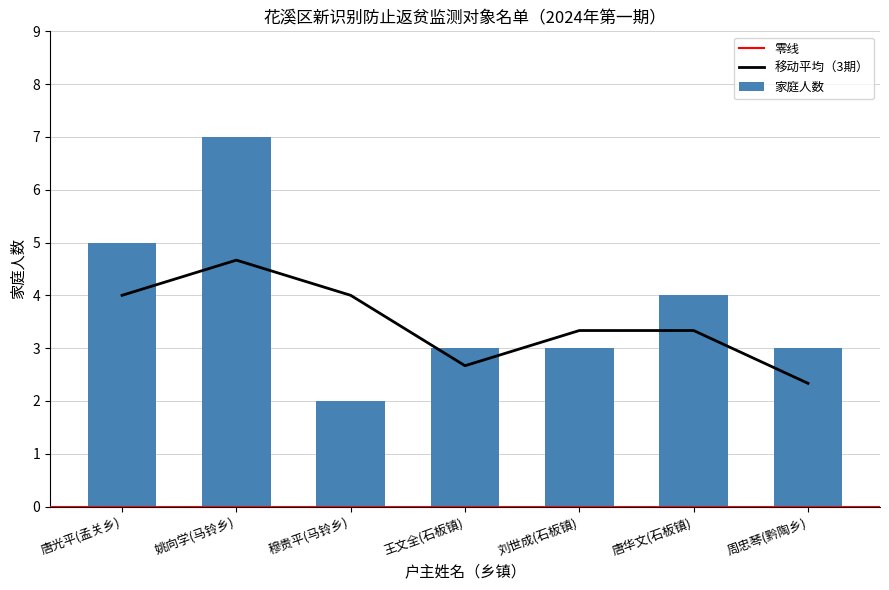

Rank the categories by value from lowest to highest.

穆贵平(马铃乡), 王文全(石板镇), 刘世成(石板镇), 周忠琴(黔陶乡), 唐华文(石板镇), 唐光平(孟关乡), 姚向学(马铃乡)